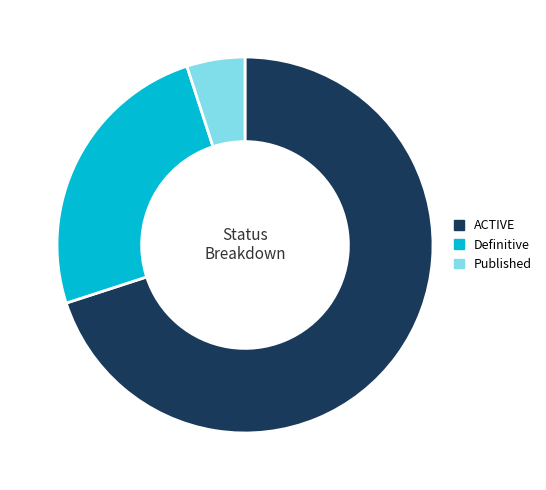

Which slice is the largest?

ACTIVE